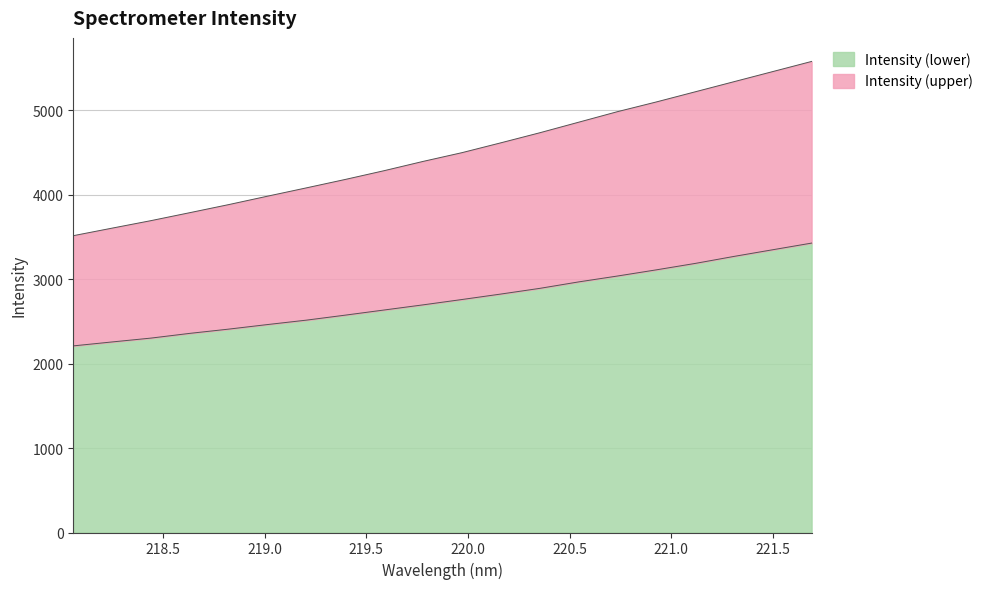

List the series in order of their overall mean, lowest first.

Intensity (lower), Intensity (upper)